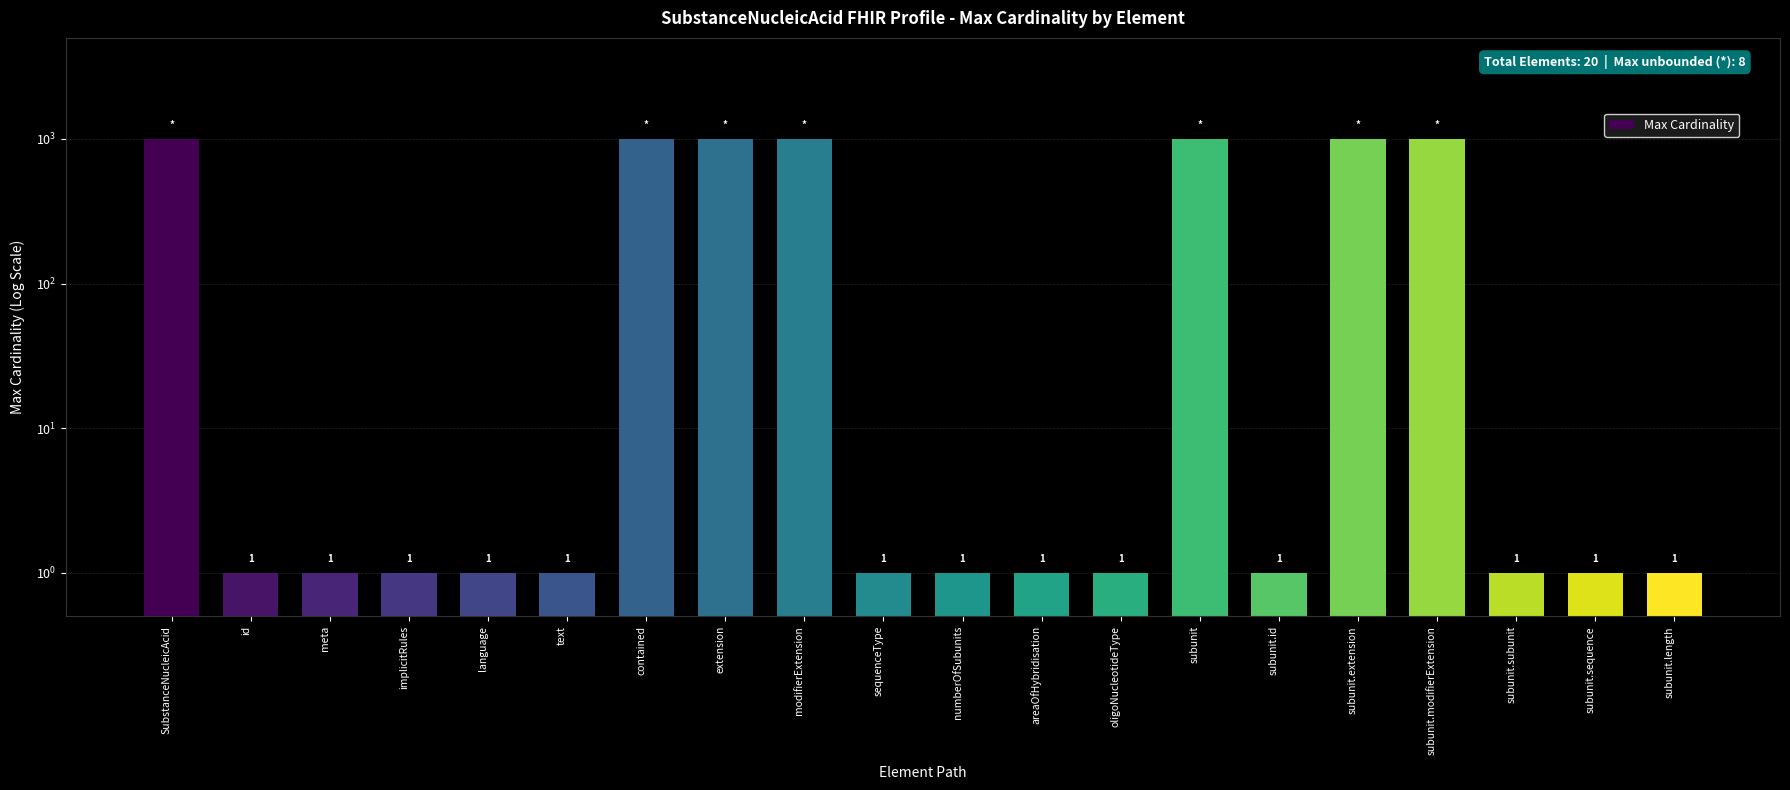

What is the label of the 20th bar from the left?

subunit.length